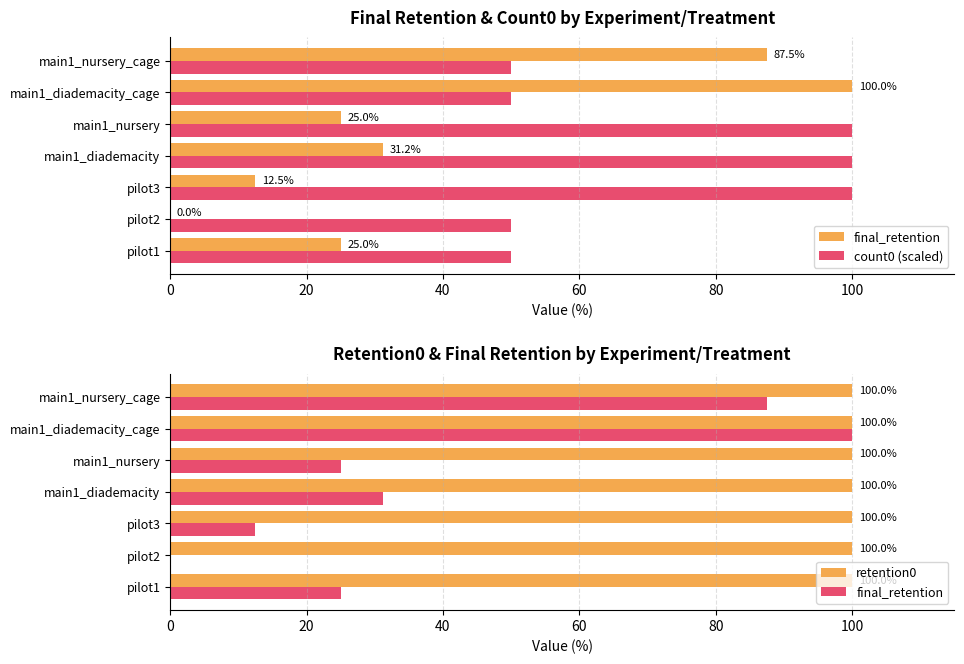

At 20, list the series in order from largest to smallest.

count0 (scaled), retention0, final_retention